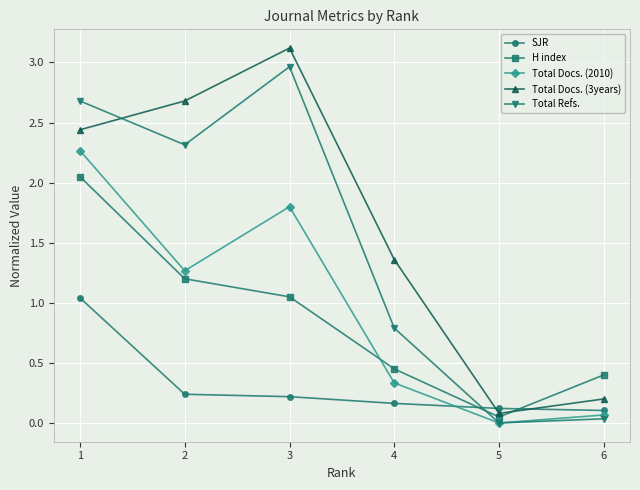

Is it true that SJR equals 0.1 at 2?

False